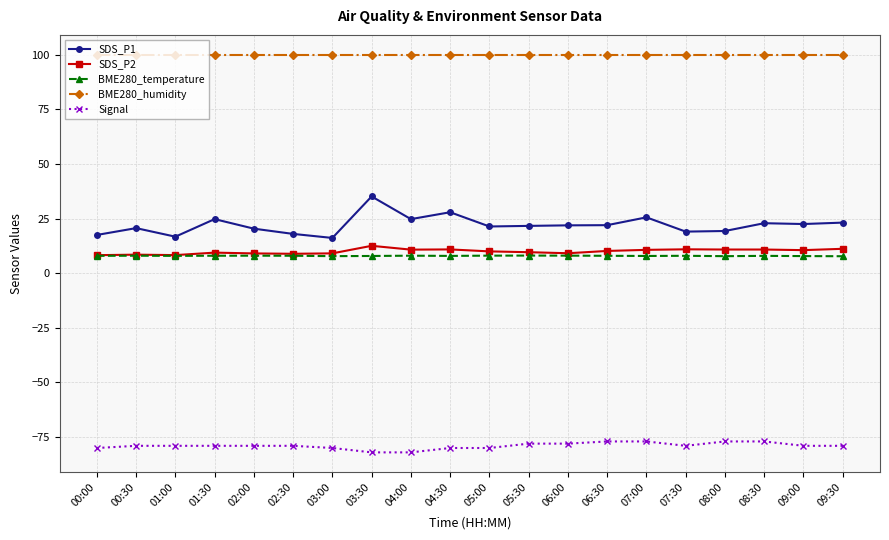

Which series has the widest spread of values?

SDS_P1